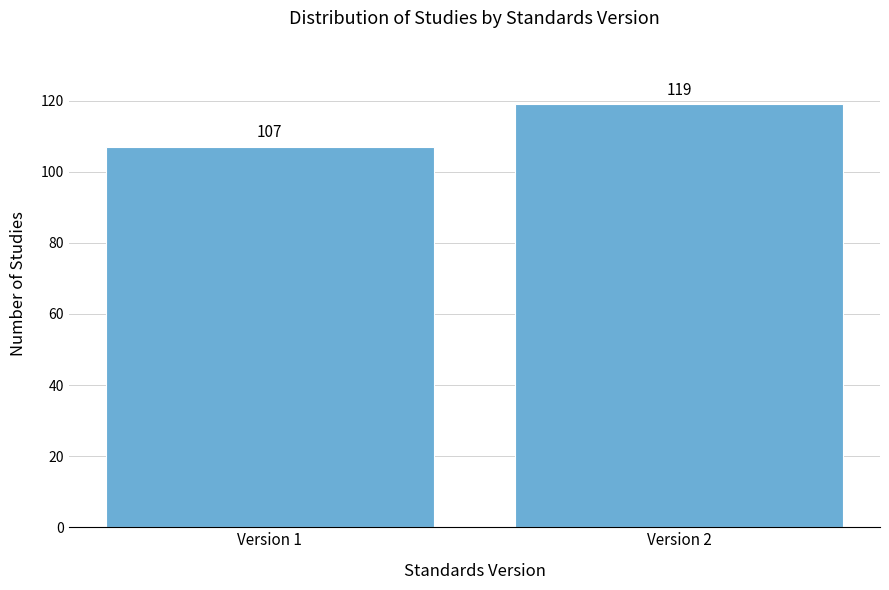

Reading left to right, list all the values displayed in this chart.

107	119